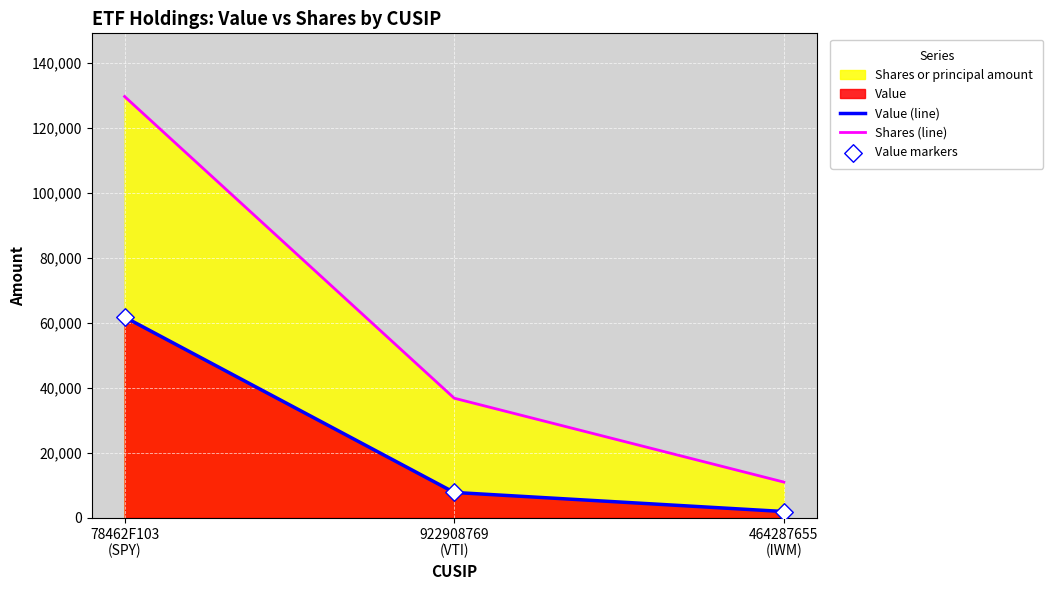

At how many categories does at least one series exceed 41771?

1